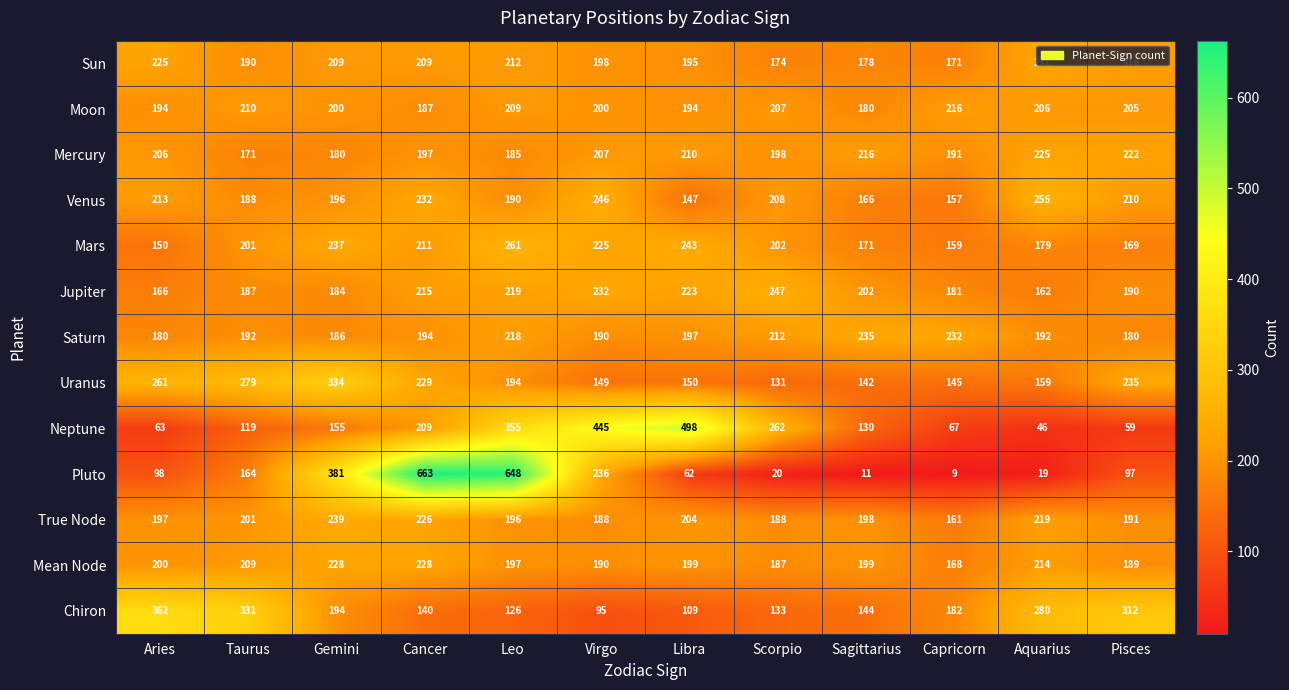

Between Leo and Pisces, which series saw the biggest shift?

Pluto